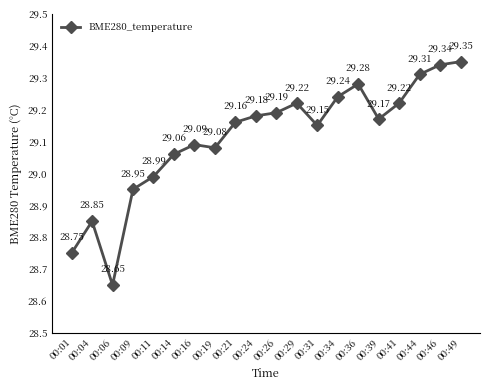

How many points are higher than both their immediate neighbors (excluding endpoints)?

4